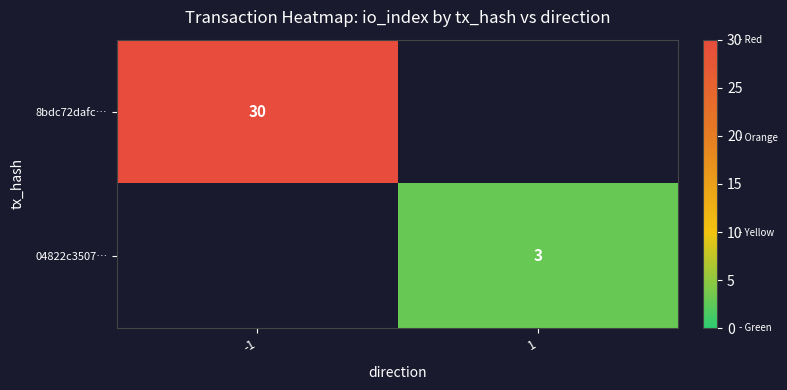

The value of 8bdc72dafc… at -1 is 10.0. True or false?

False